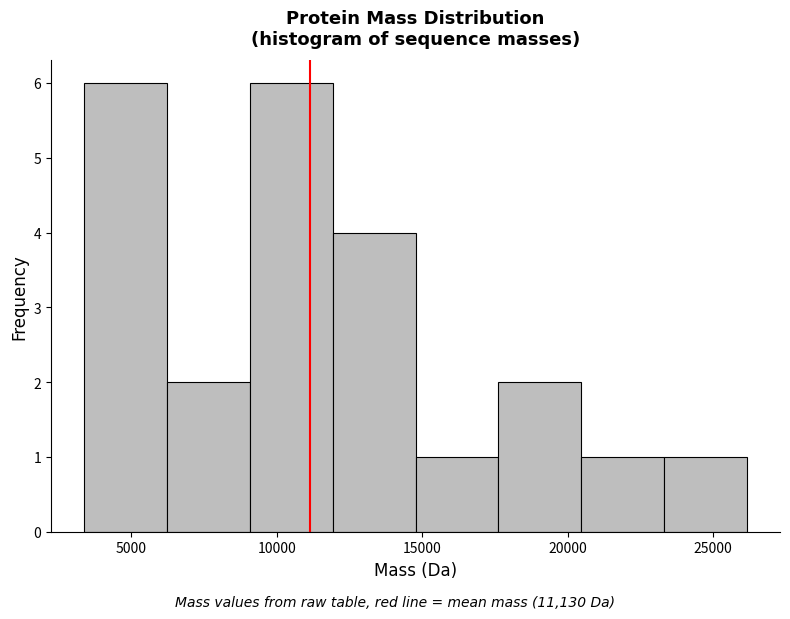

Reading left to right, transcribe this chart: for each bar, give the range it covers on the x-axis and its height. Neither the bar edges nor the heights are printed on the chart, so give them approximately, as read against the axes.

3500 to 6000: 6
6000 to 9000: 2
9000 to 12000: 6
12000 to 15000: 4
15000 to 17500: 1
17500 to 20500: 2
20500 to 23500: 1
23500 to 26000: 1